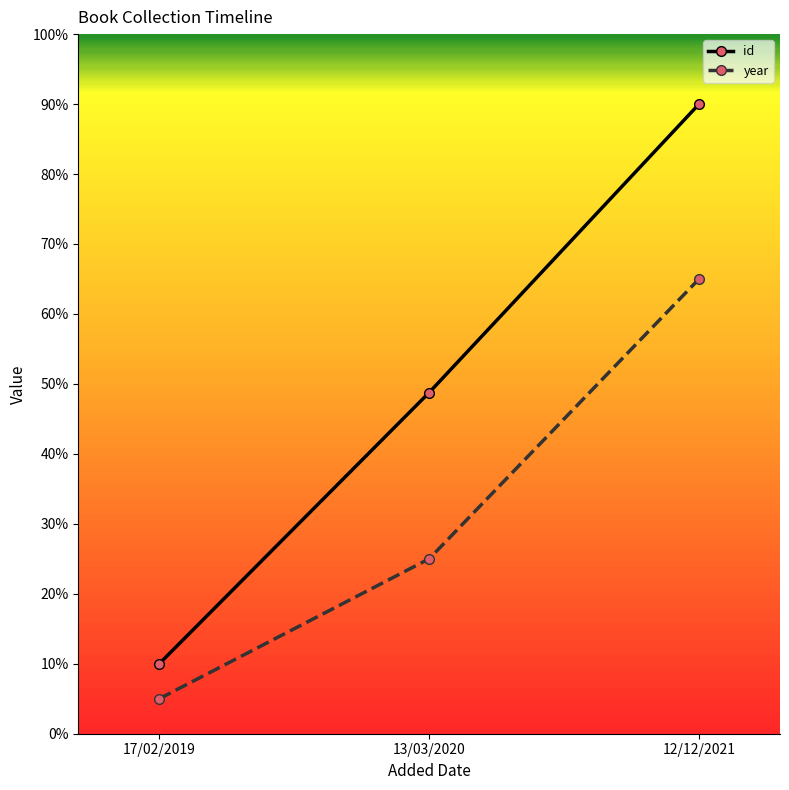

What is the label of the 1st point from the left?

17/02/2019